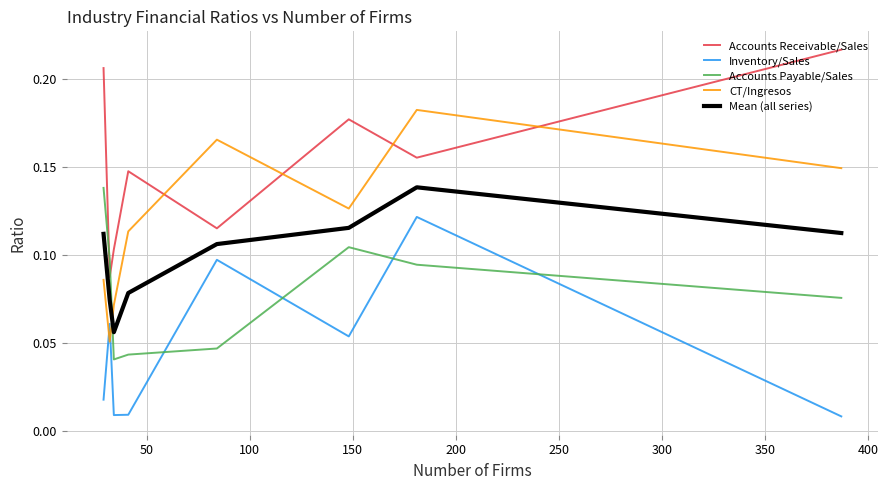

Which series has the largest total across all categories?

Accounts Receivable/Sales